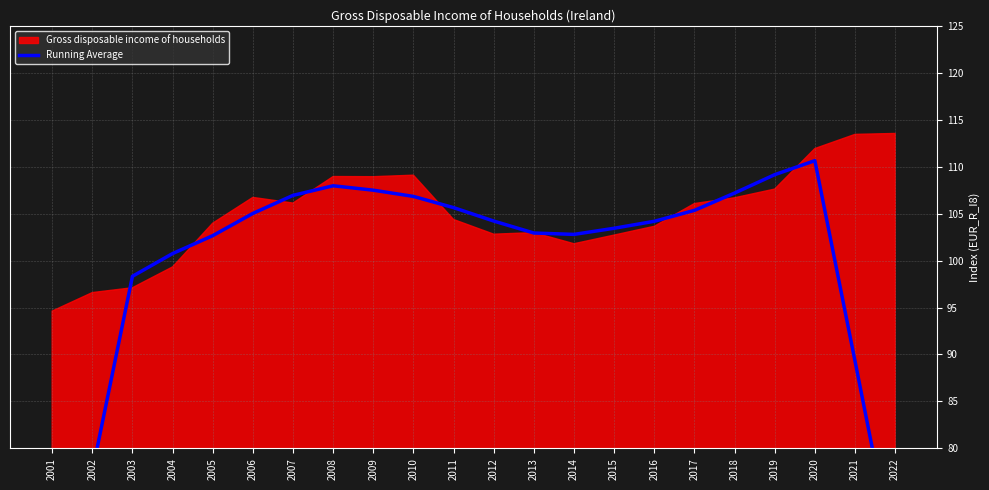

How many data points does each series have?

22